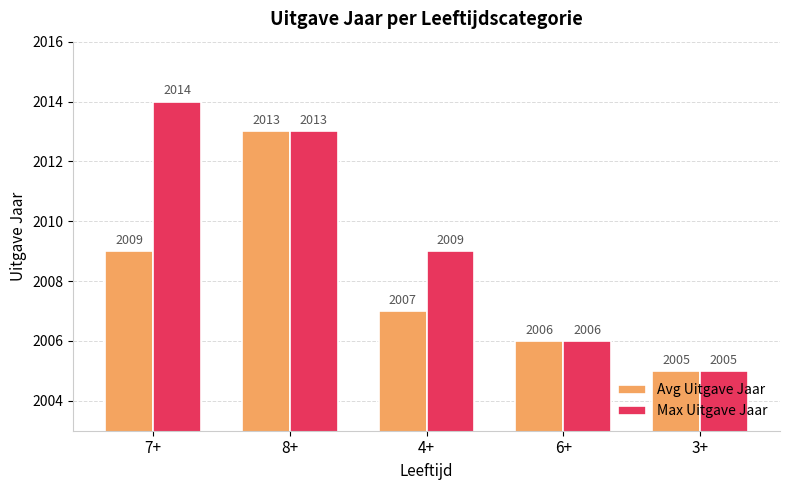

What is the sum of the Avg Uitgave Jaar values at 3+ and 6+?

4011